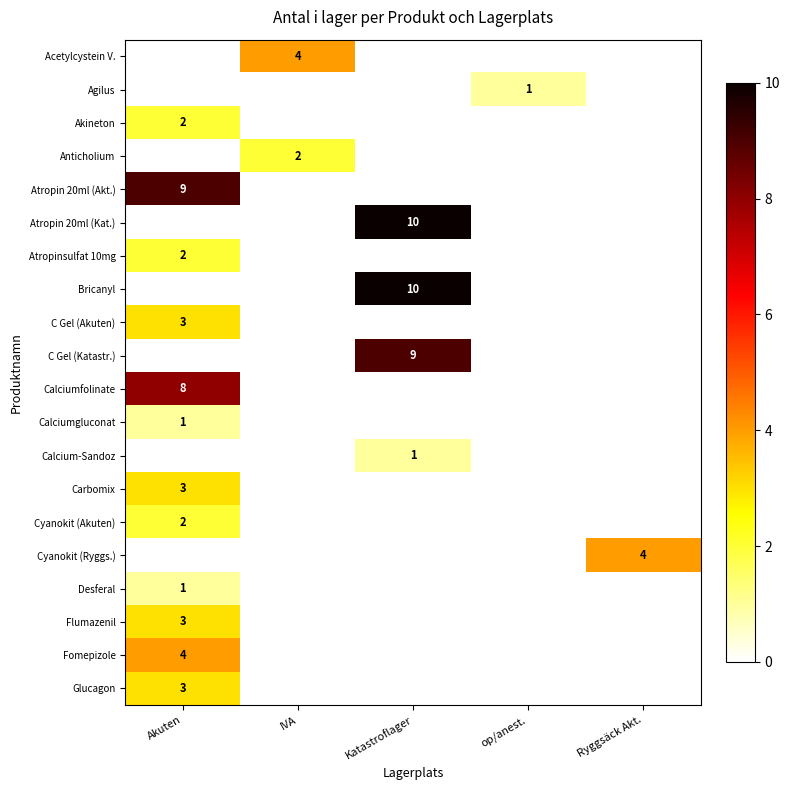

The Agilus series shows 1 at op/anest.. True or false?

True